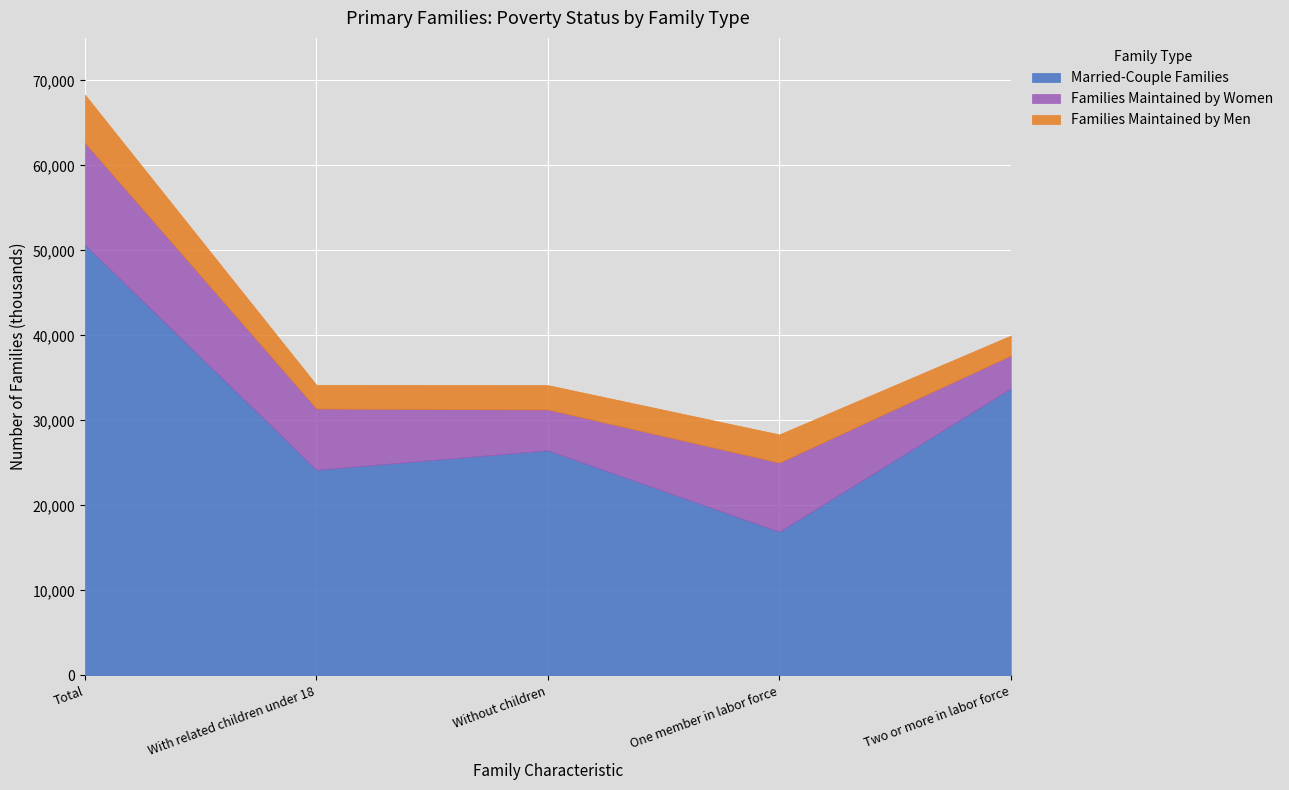

Where is the first local maximum for Families Maintained by Men?

One member in labor force